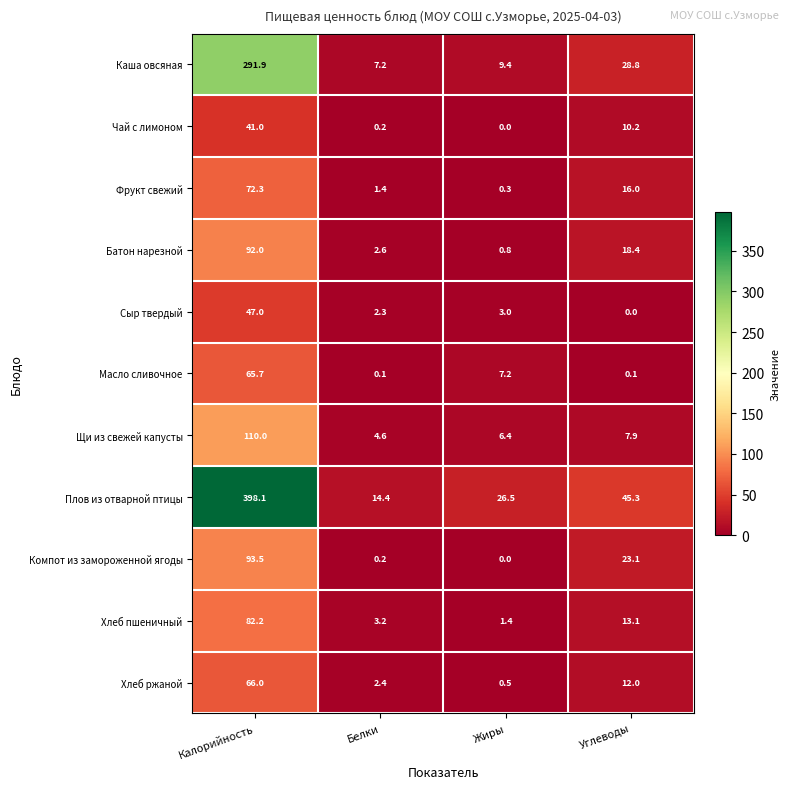

What is the sum of the Батон нарезной values at Калорийность and Белки?

94.6